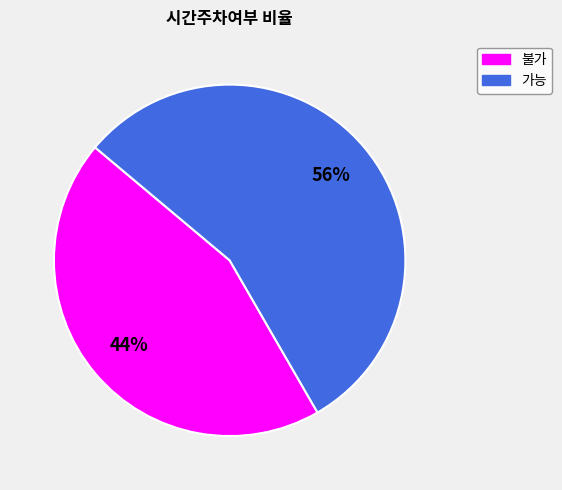

How many slices are in this pie chart?

2